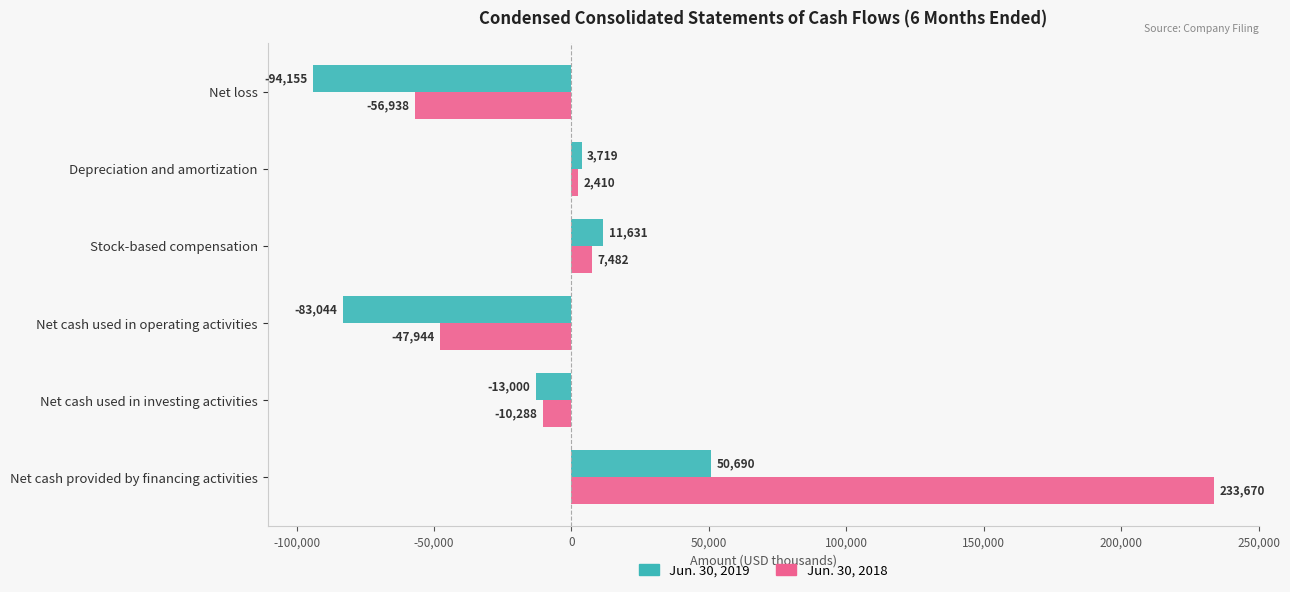

How many positive values does the Jun. 30, 2019 series have?

3